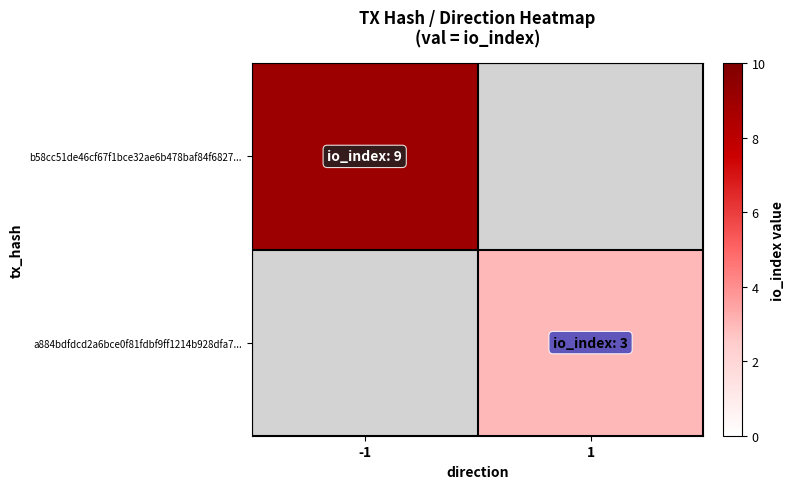

At how many categories does at least one series exceed 4?

1